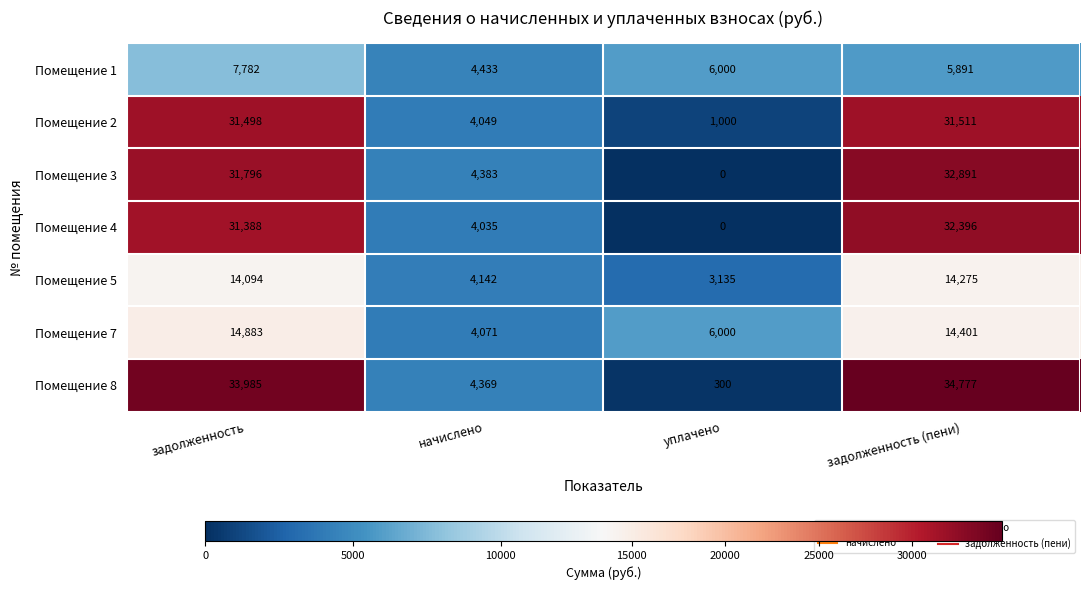

Between задолженность and задолженность (пени), which series saw the biggest shift?

Помещение 1